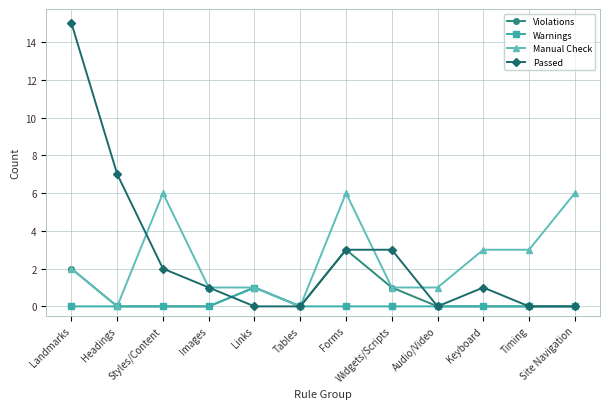

What is the label of the 7th point from the right?

Tables